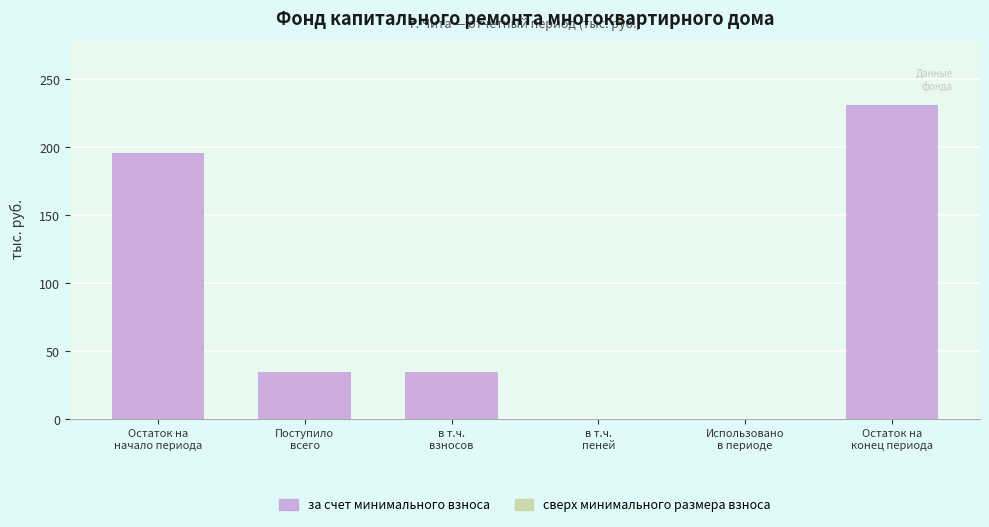

What is the sum of all values?

497.4